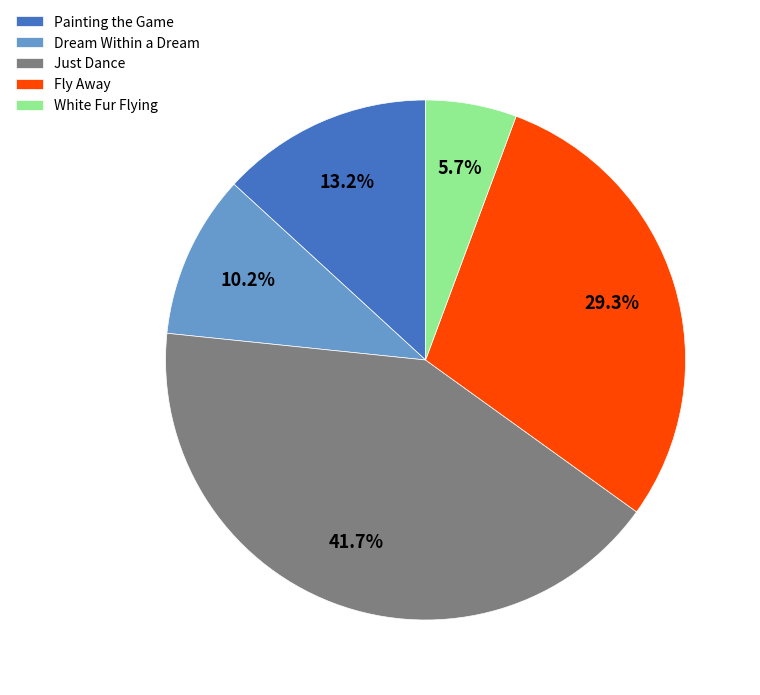

What percentage is the Painting the Game slice, to the nearest percent?

13%